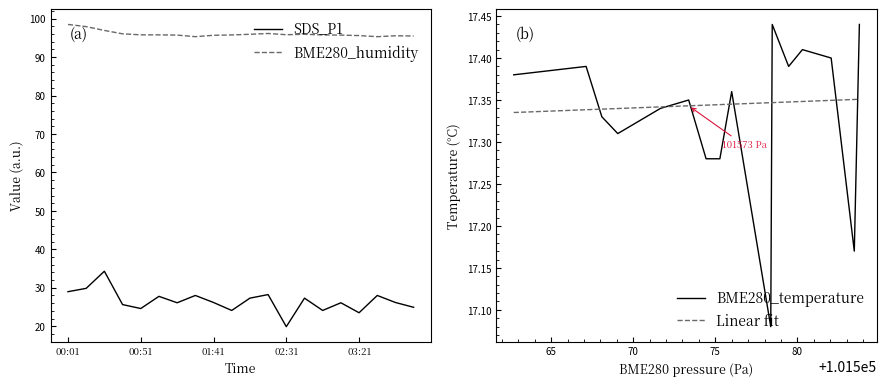

At how many categories does at least one series exceed 26?

20